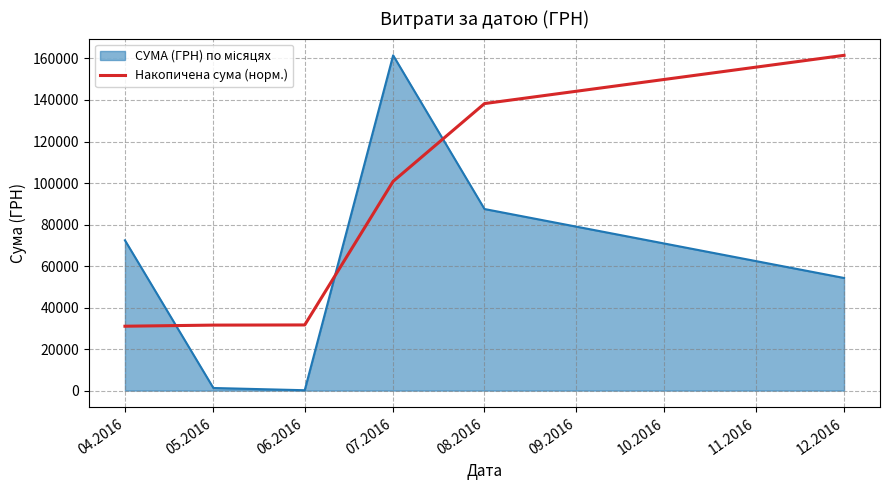

How many categories are shown in the chart?

6